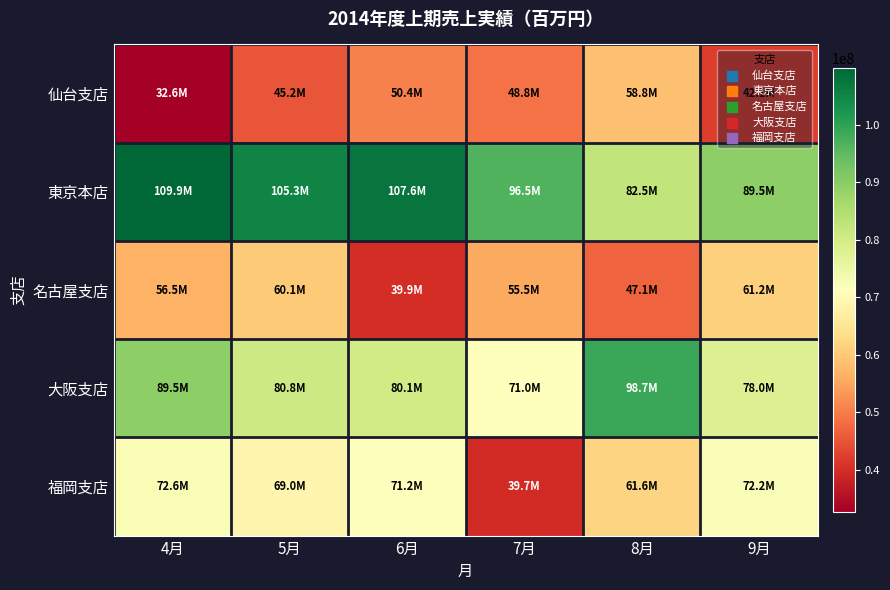

At which category is the sum across all series the highest?

4月